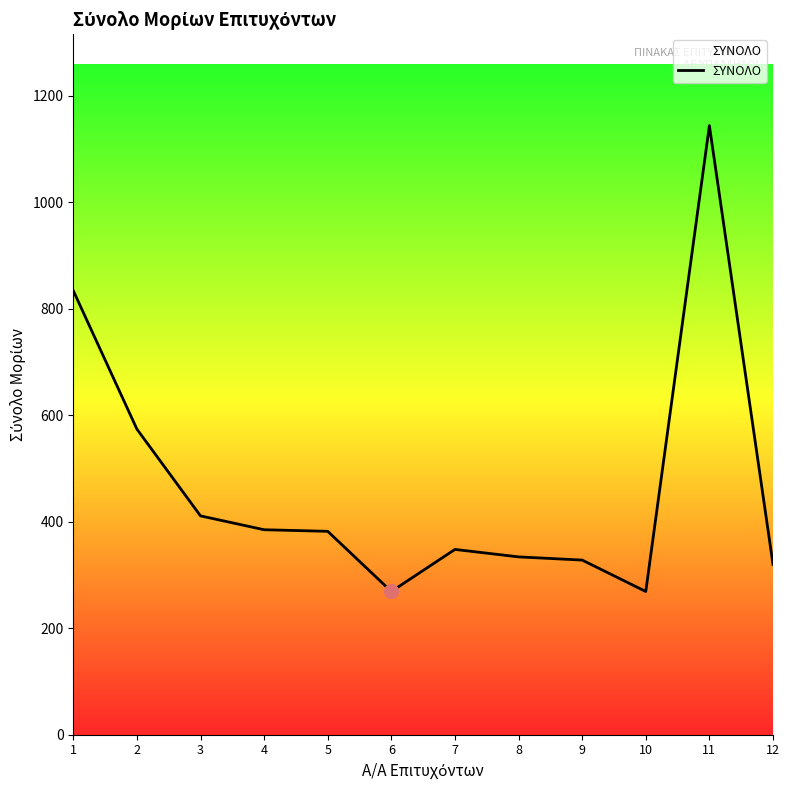

The value at 10 is 171. True or false?

False